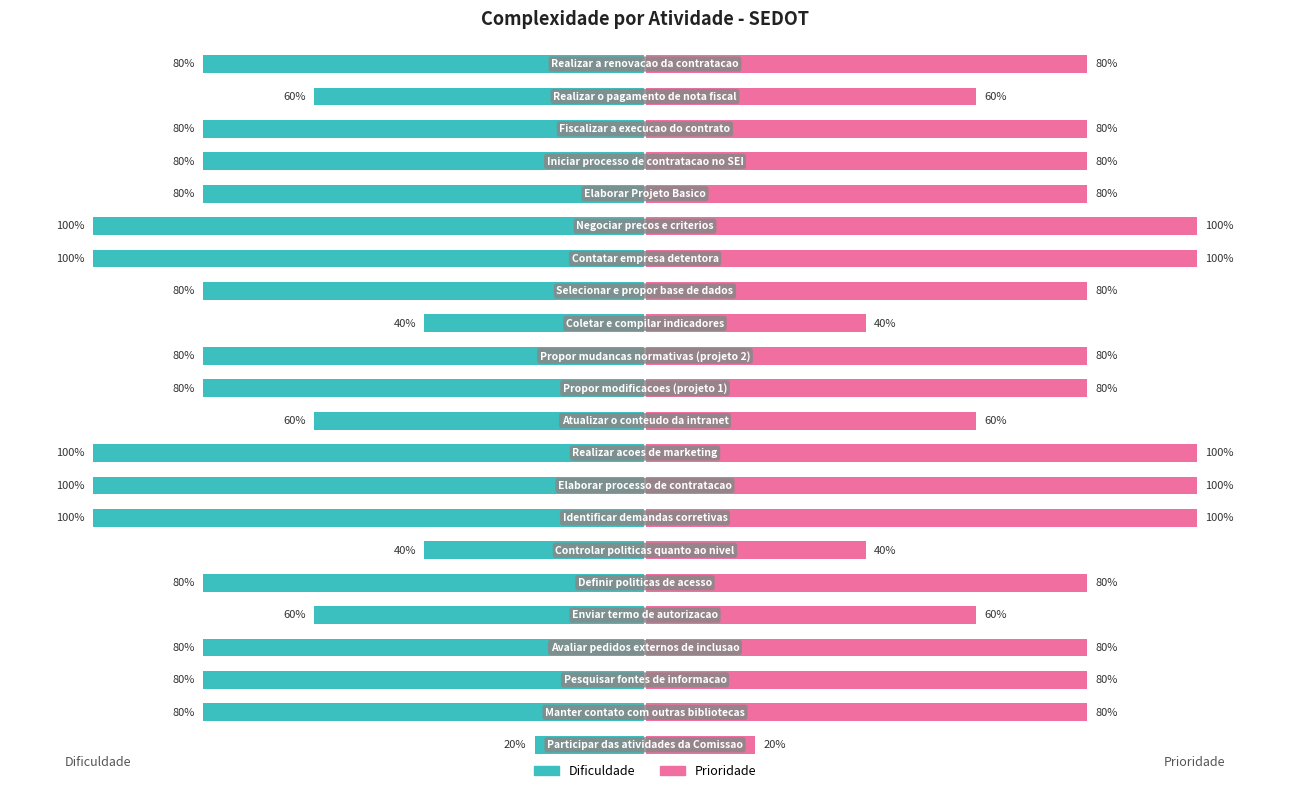

What is the sum of the Prioridade values at 15 and 5?

180